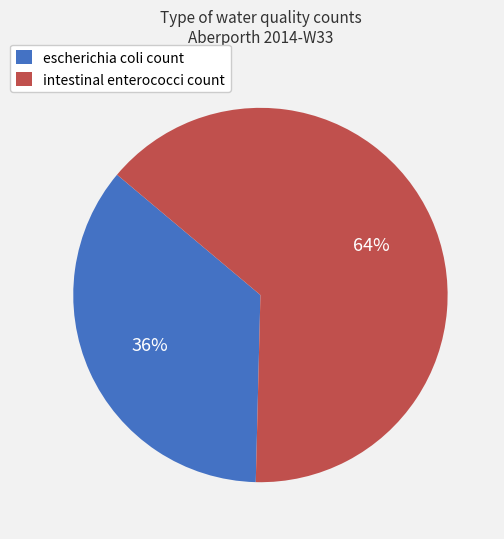

Which has a higher value, intestinal enterococci count or escherichia coli count?

intestinal enterococci count